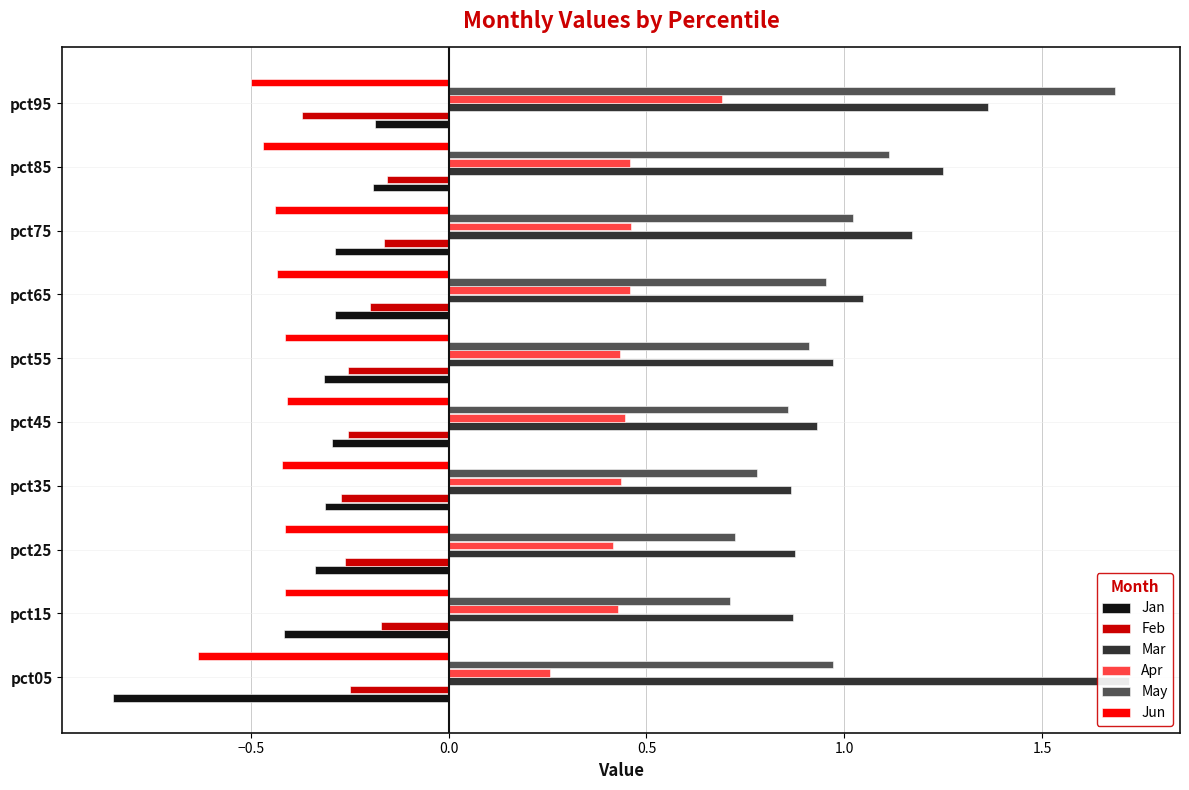

Count the number of data series in this chart.

6